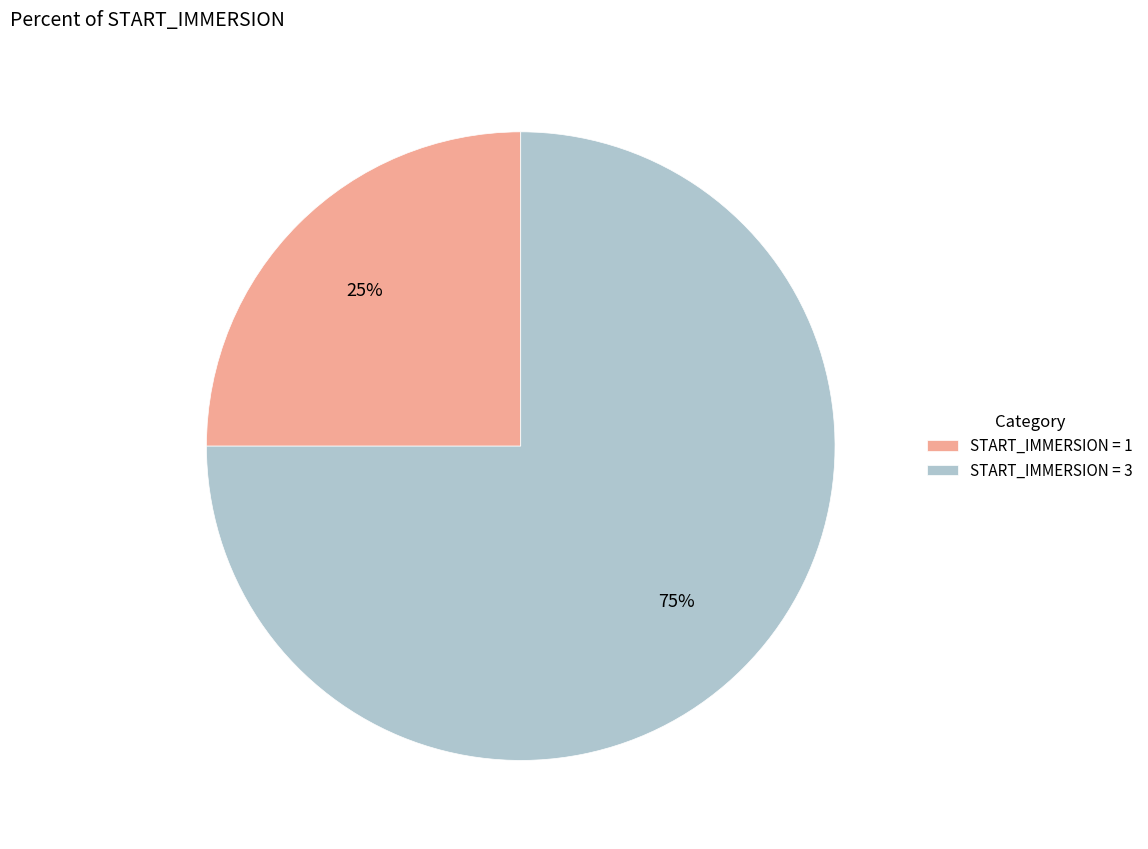

Does any single category account for the majority?

Yes